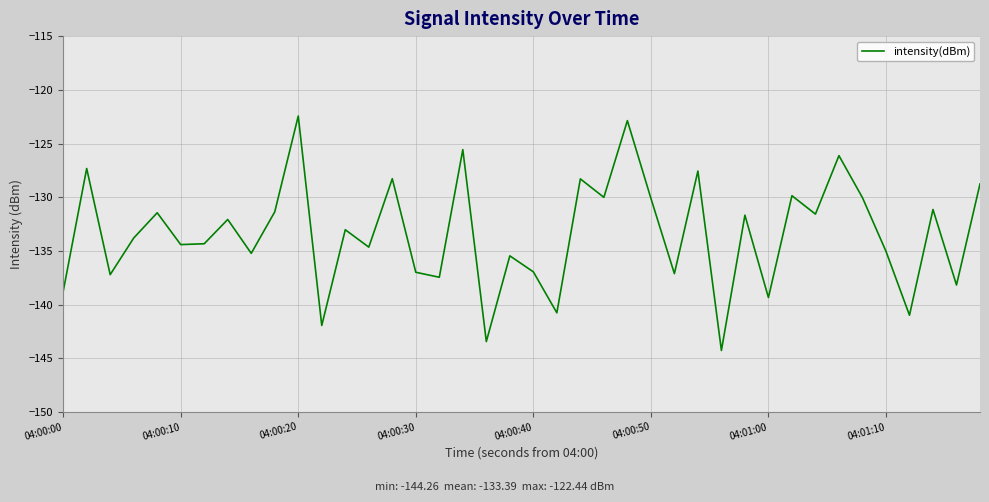

Does the chart have visible grid lines?

Yes